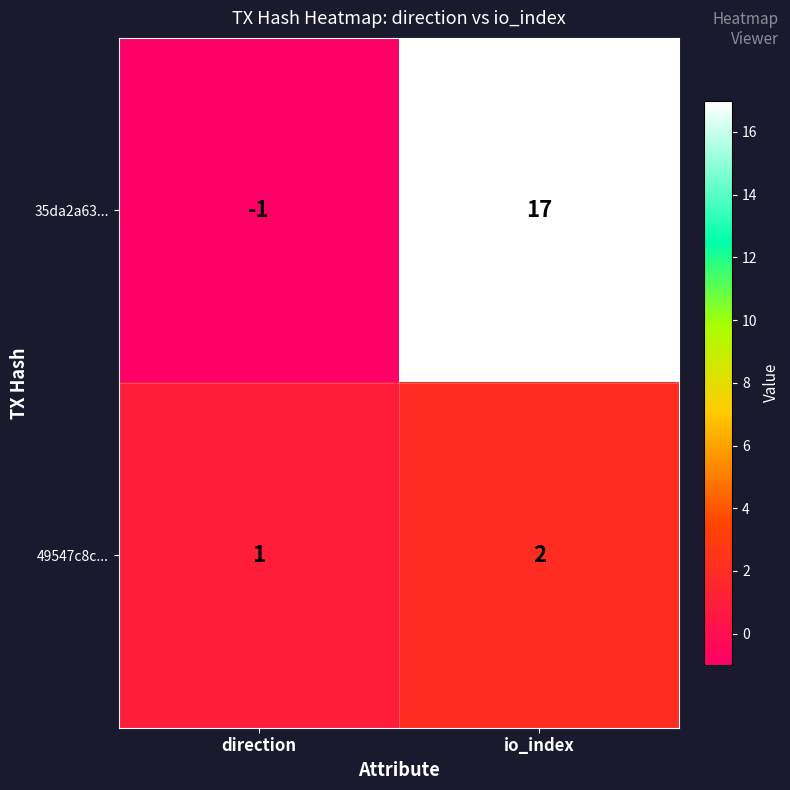

Is it true that 49547c8c... equals 2 at io_index?

True